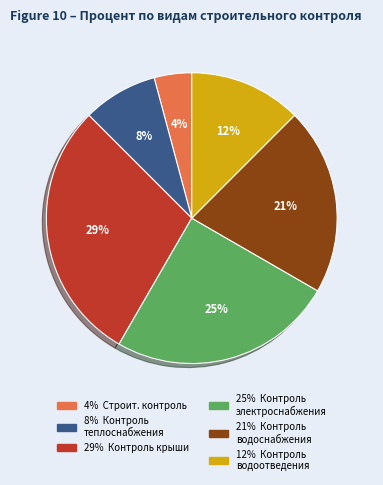

Is there a majority slice in this chart?

No